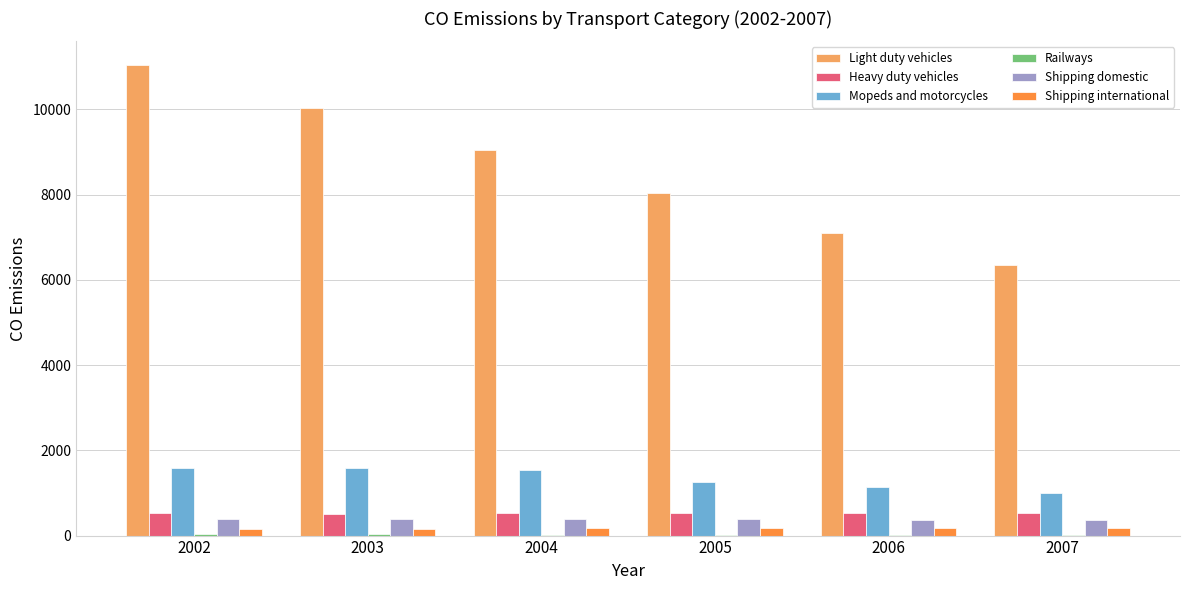

Is the value of Shipping domestic at 2007 greater than the value of Light duty vehicles at 2007?

No